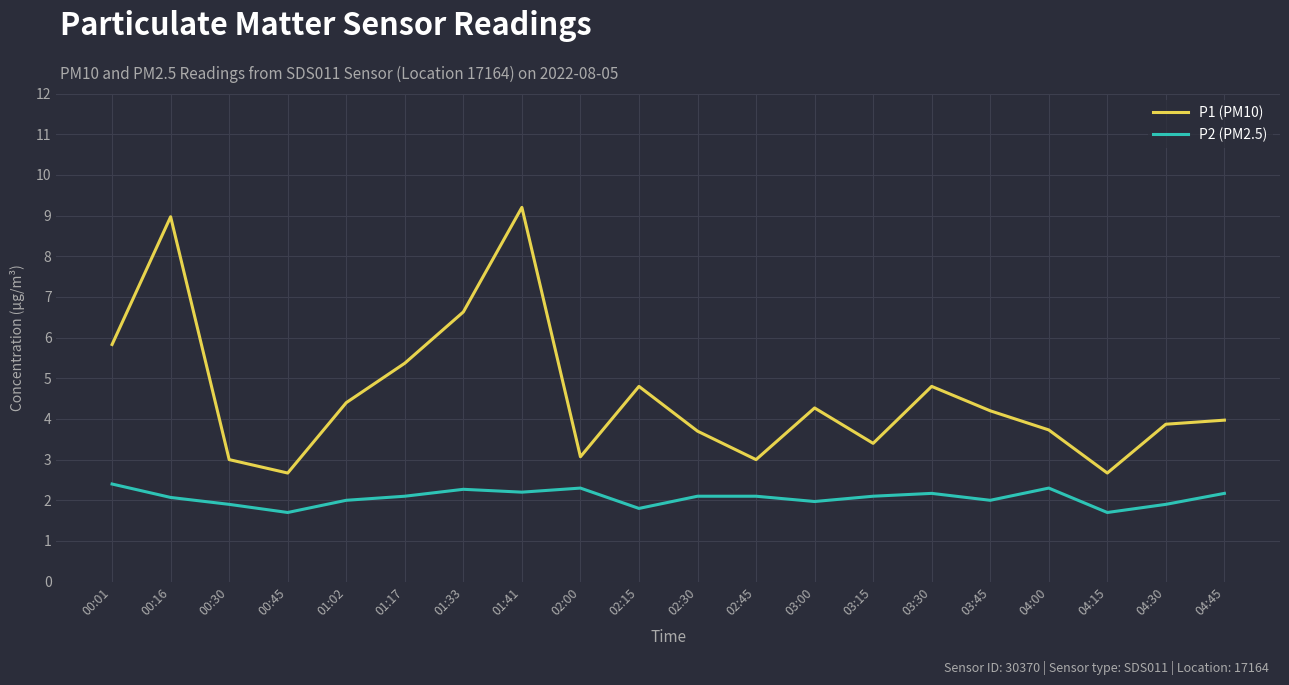

Reading left to right, transcribe all the data shown in this chart.

P1 (PM10): 00:01=5.8	00:16=9.0	00:30=3.0	00:45=2.7	01:02=4.4	01:17=5.4	01:33=6.6	01:41=9.2	02:00=3.1	02:15=4.8	02:30=3.7	02:45=3.0	03:00=4.3	03:15=3.4	03:30=4.8	03:45=4.2	04:00=3.7	04:15=2.7	04:30=3.9	04:45=4.0
P2 (PM2.5): 00:01=2.4	00:16=2.1	00:30=1.9	00:45=1.7	01:02=2.0	01:17=2.1	01:33=2.3	01:41=2.2	02:00=2.3	02:15=1.8	02:30=2.1	02:45=2.1	03:00=2.0	03:15=2.1	03:30=2.2	03:45=2.0	04:00=2.3	04:15=1.7	04:30=1.9	04:45=2.2